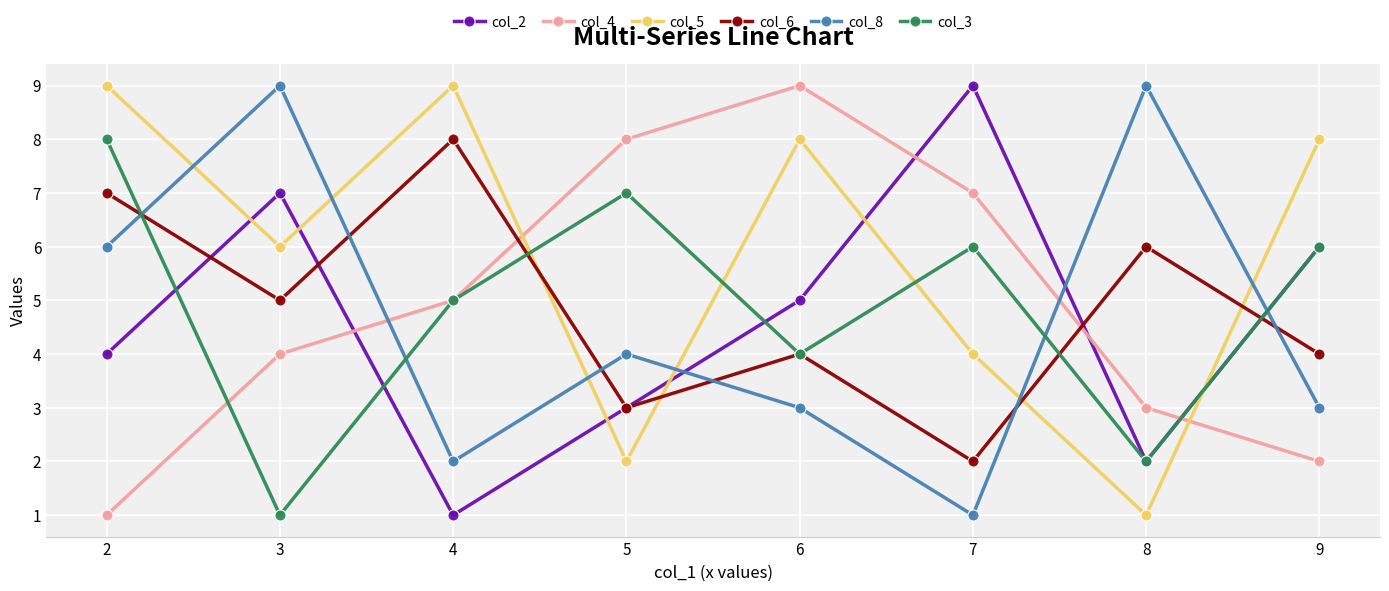

At which label is col_3 closest to 4?

6